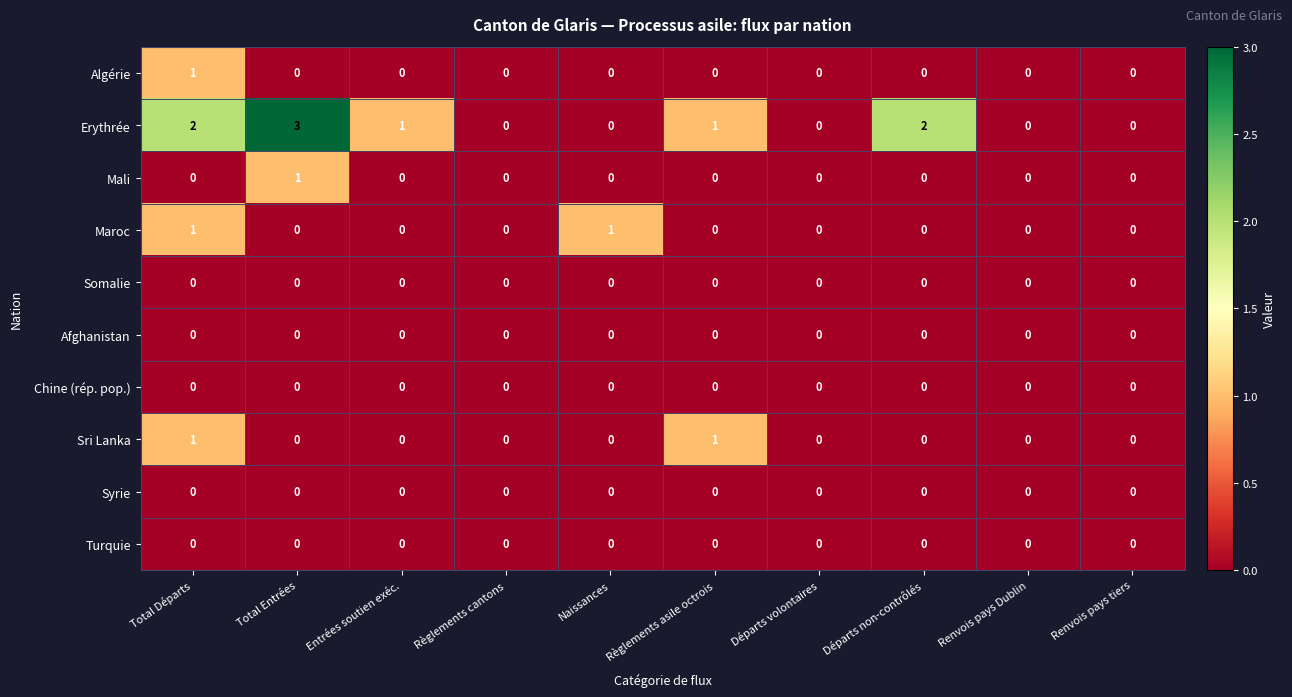

What is the total value across all series at Total Entrées?

4